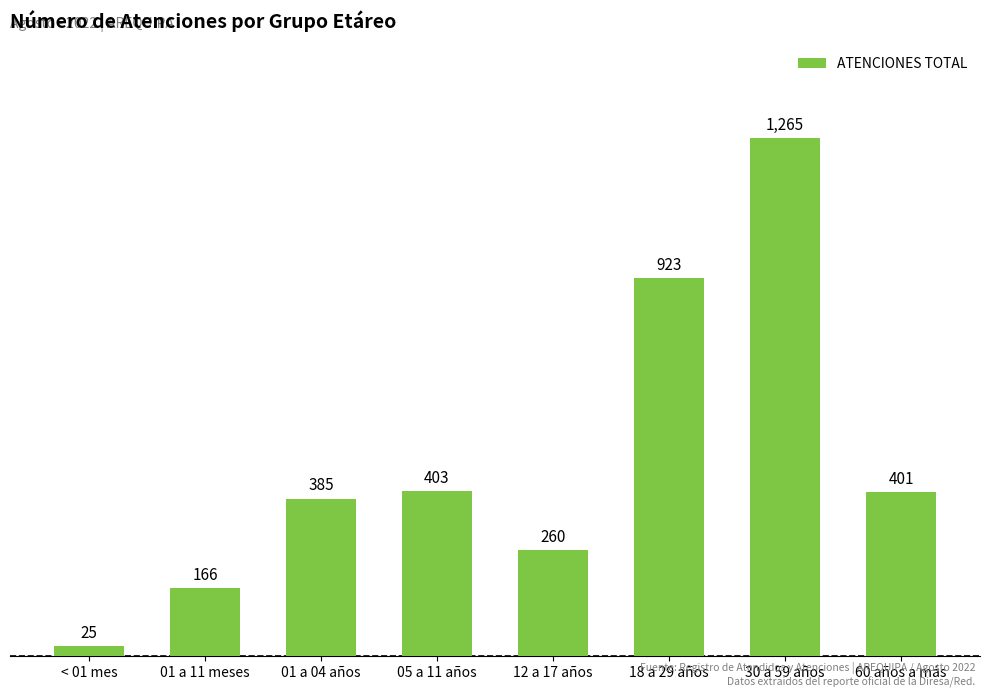

The chart shows a value of 25 at < 01 mes. True or false?

True